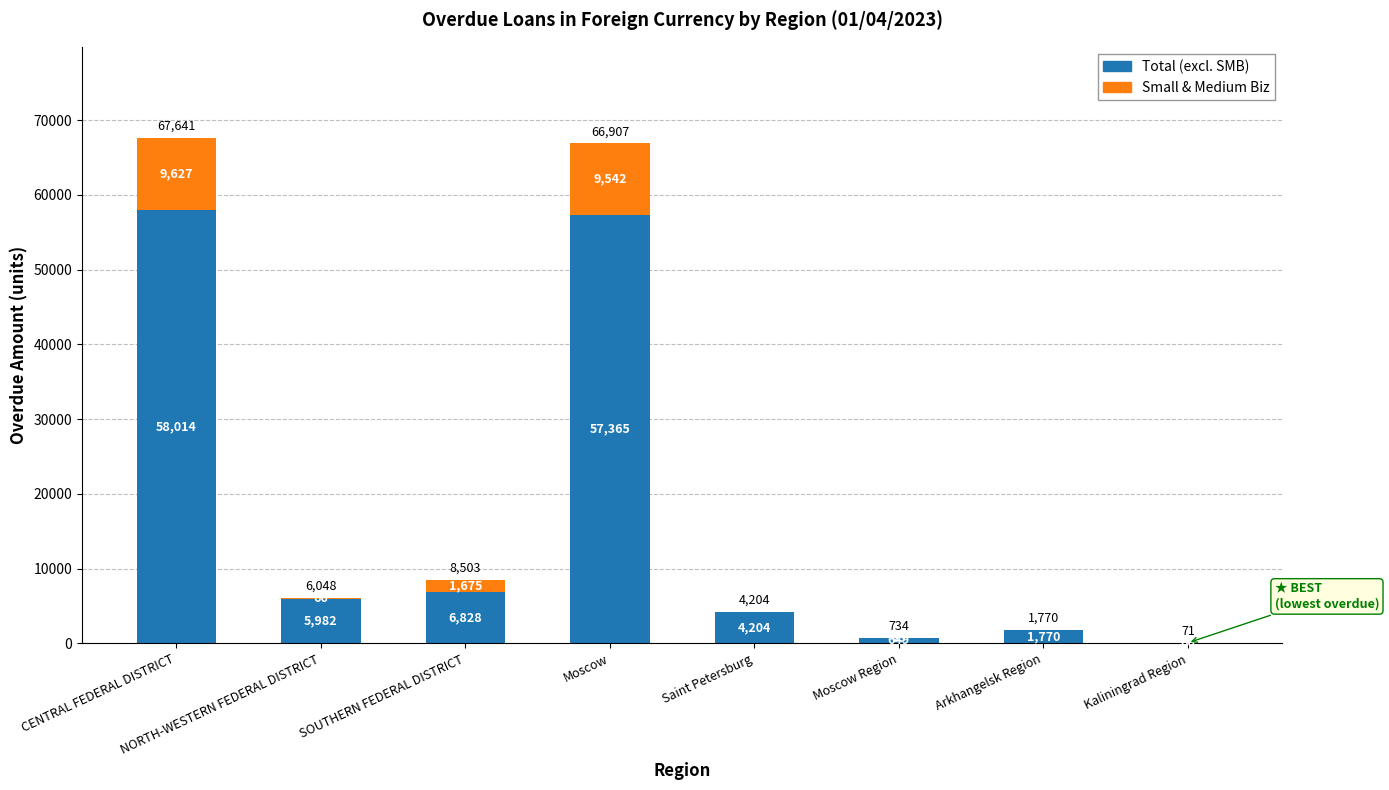

How many data points does each series have?

8